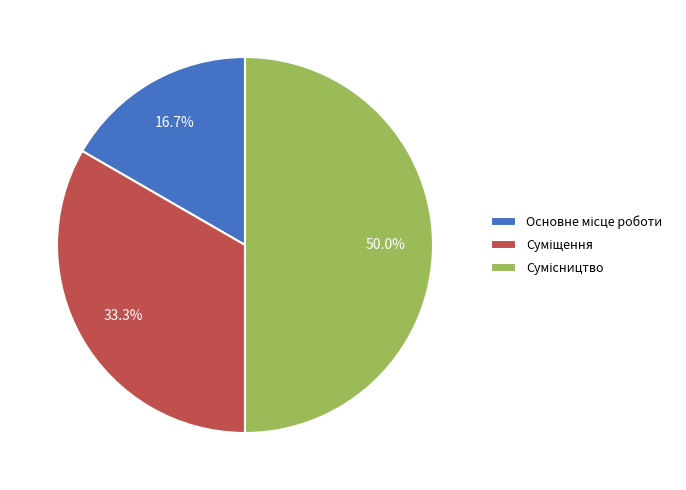

Count the number of slices in the pie.

3